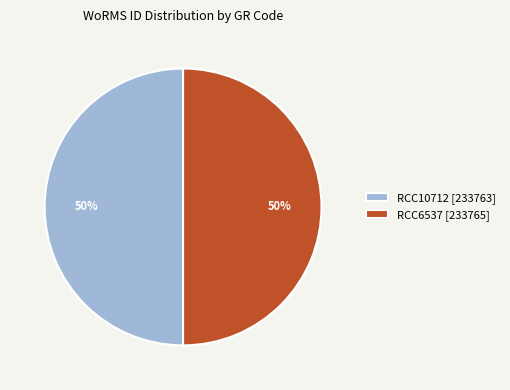

True or false: RCC6537 [233765] accounts for 50% of the total.

True